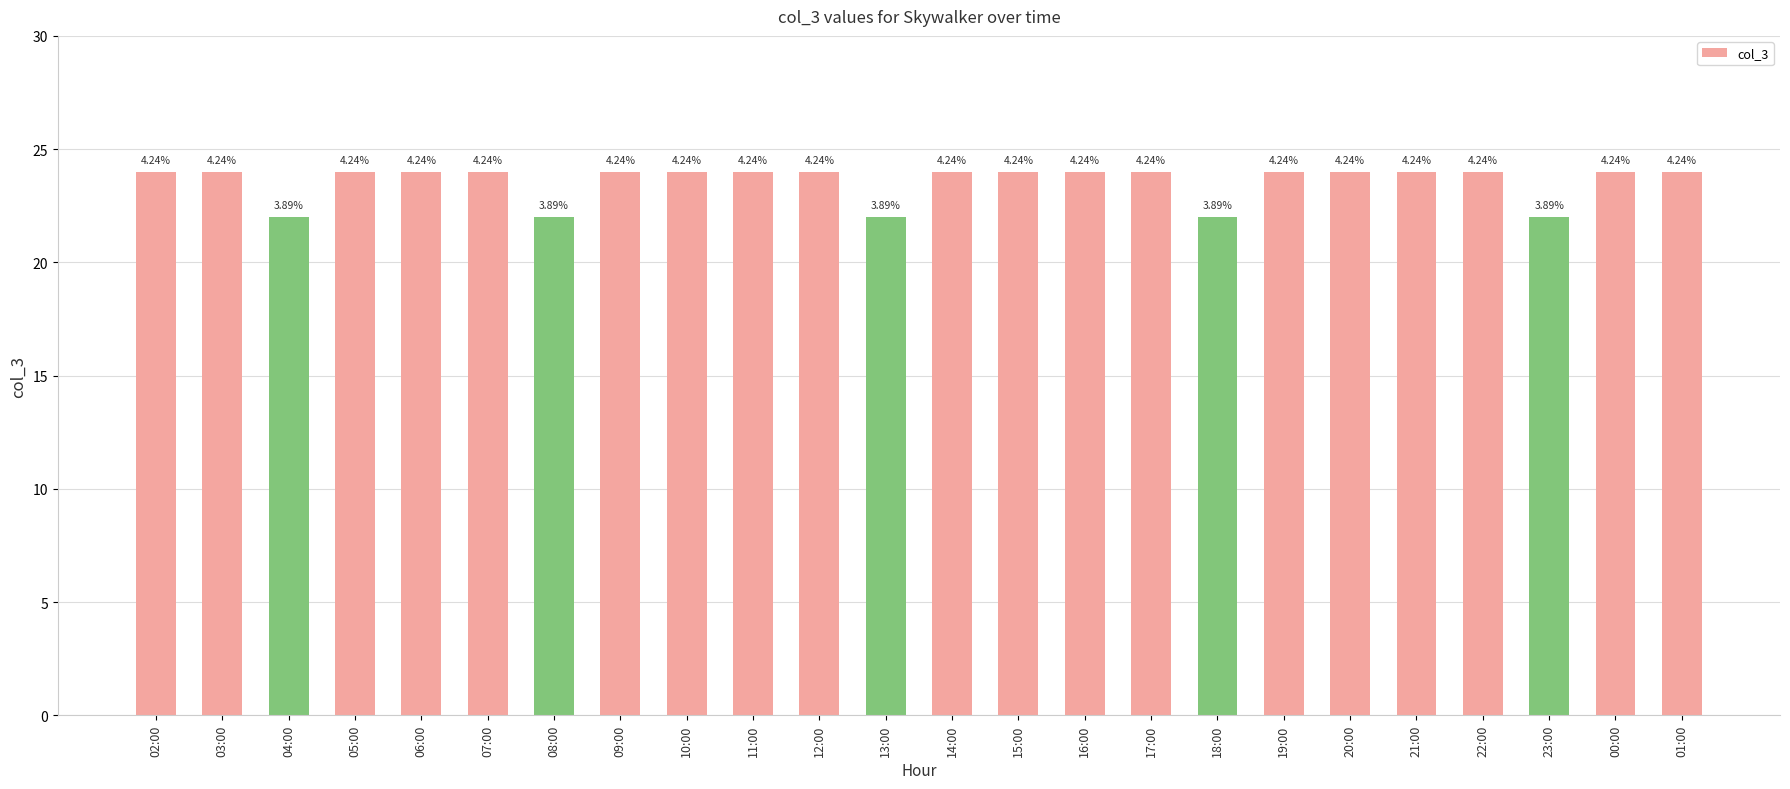

Are the bars grouped side by side (vs. stacked)?

No